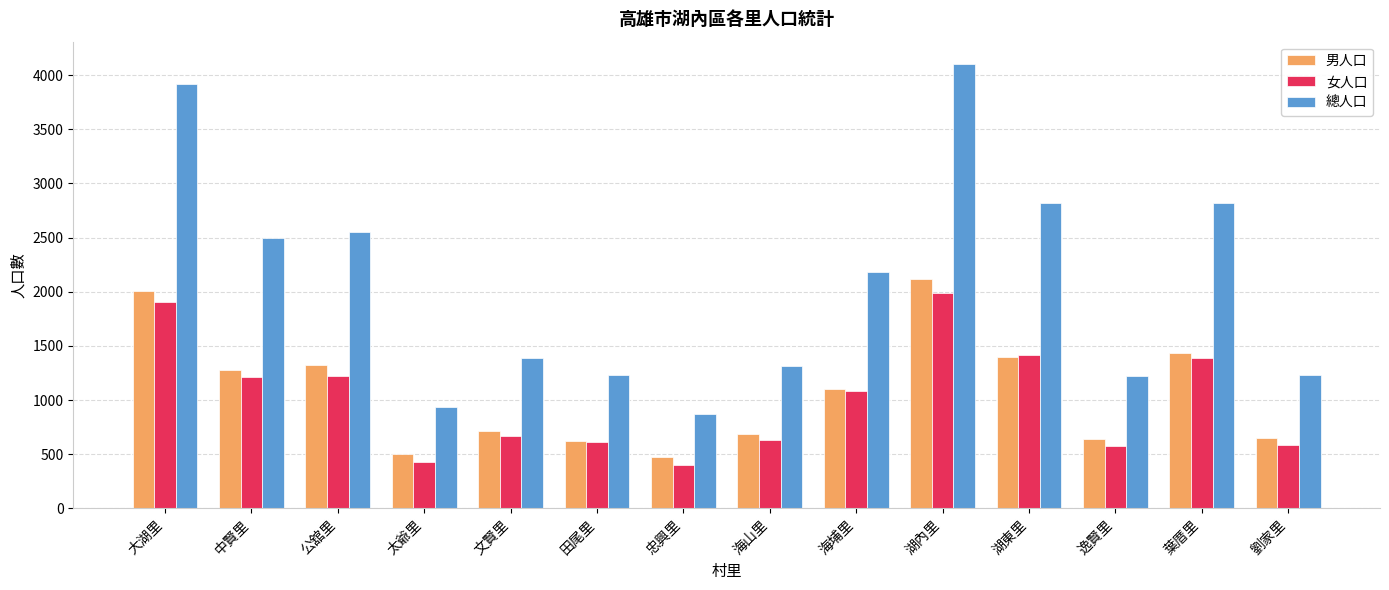

How many data points does each series have?

14